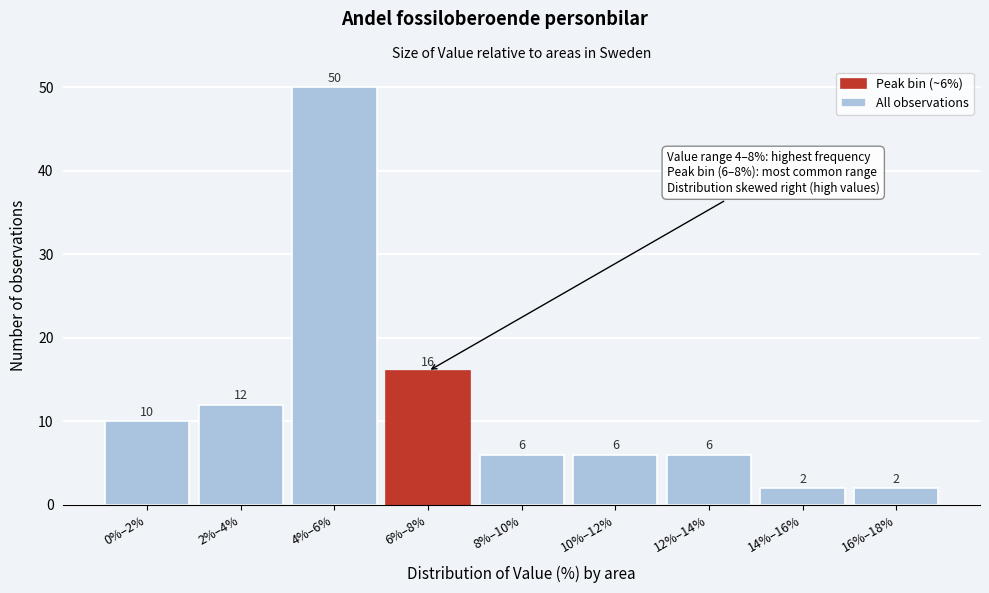

Reading left to right, extract all data points from this chart.

10	12	50	16	6	6	6	2	2